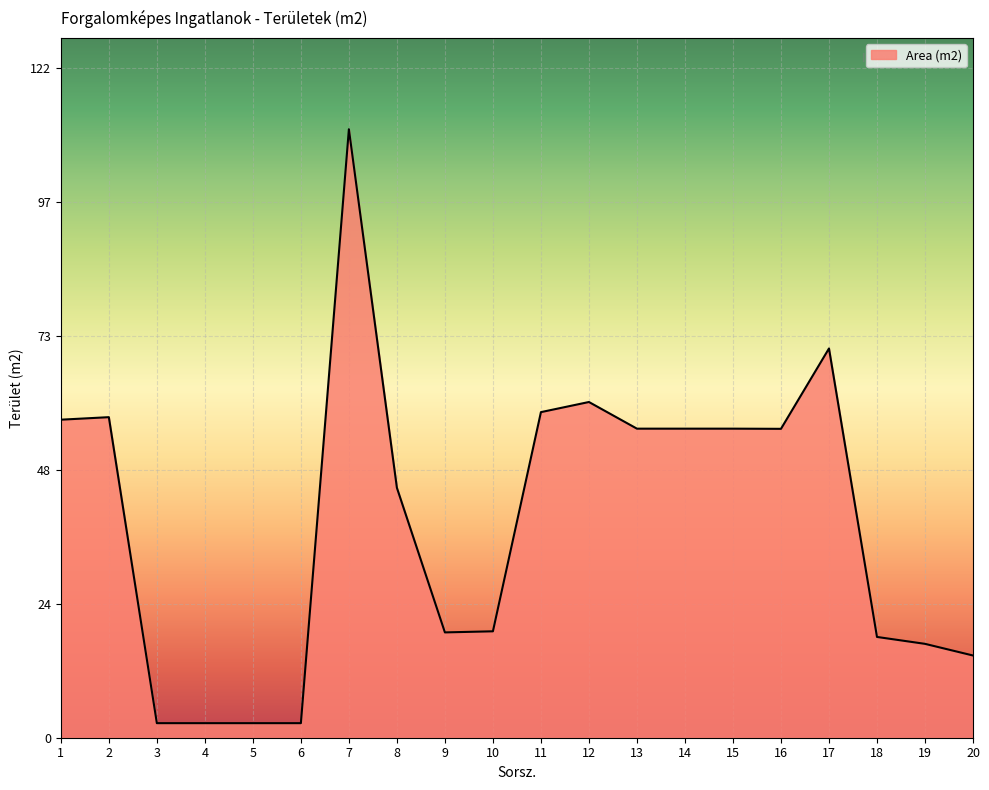

What is the difference between the maximum and minimum values?

108.5